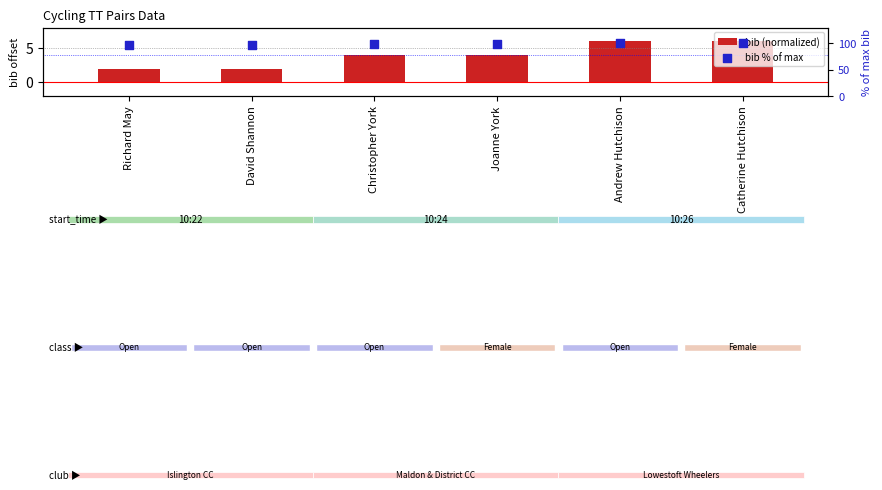

What are all the series names shown in the legend?

bib (normalized), bib % of max